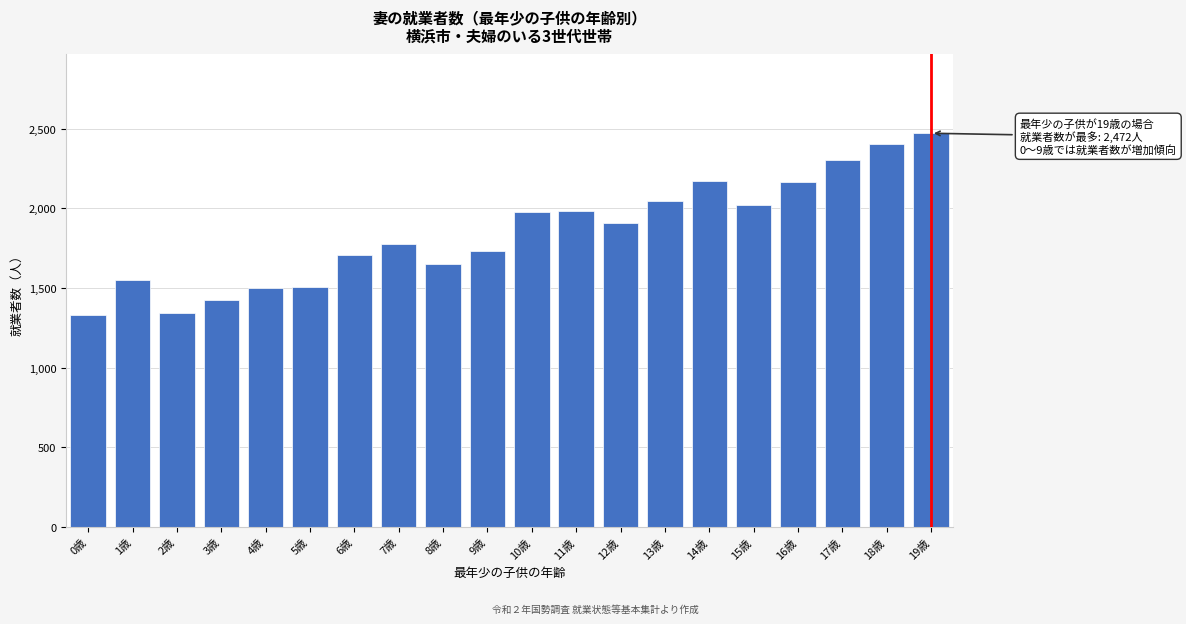

The value at 10歳 is 501. True or false?

False